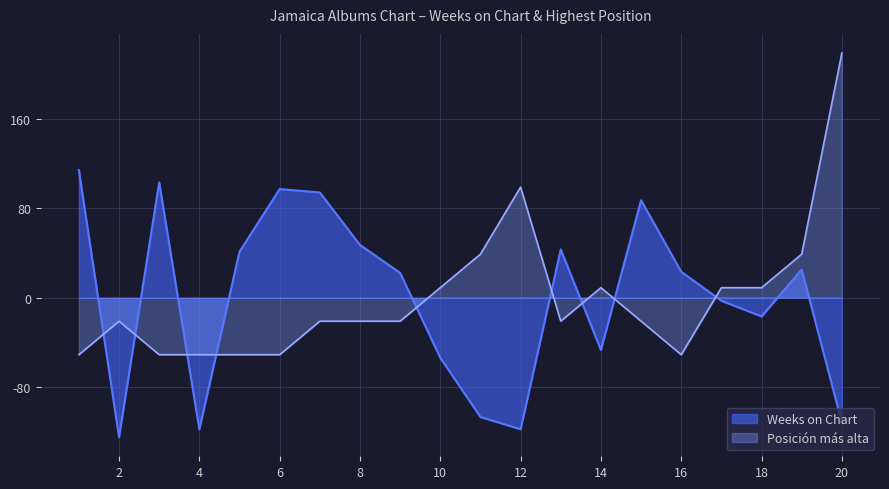

How many times do Weeks on Chart and Posición más alta cross each other?

9